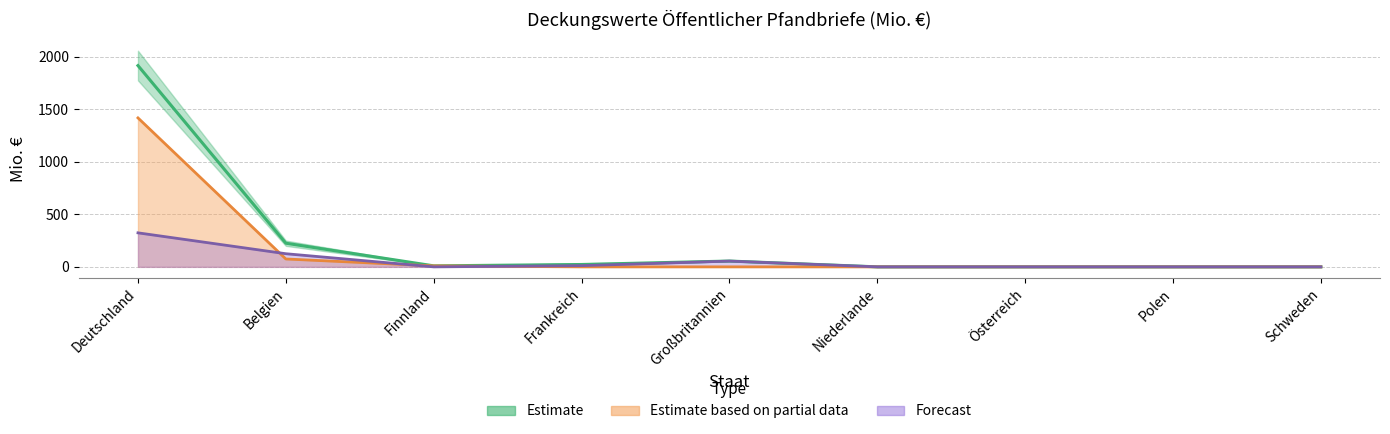

True or false: Summe 2020 and Sonstige 2020 intersect in this chart.

False